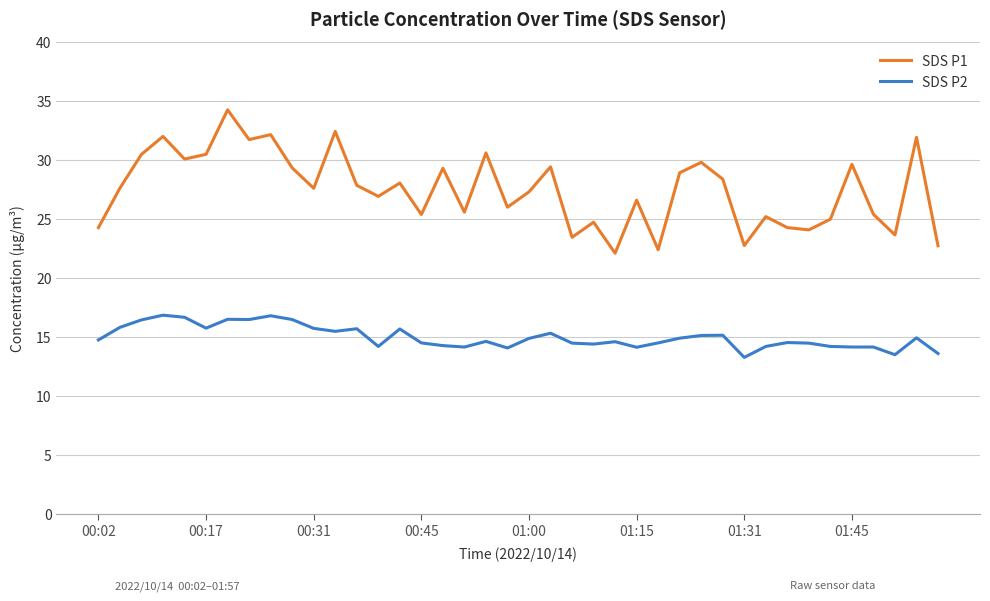

What is the lowest value of the SDS P2 series?

13.3